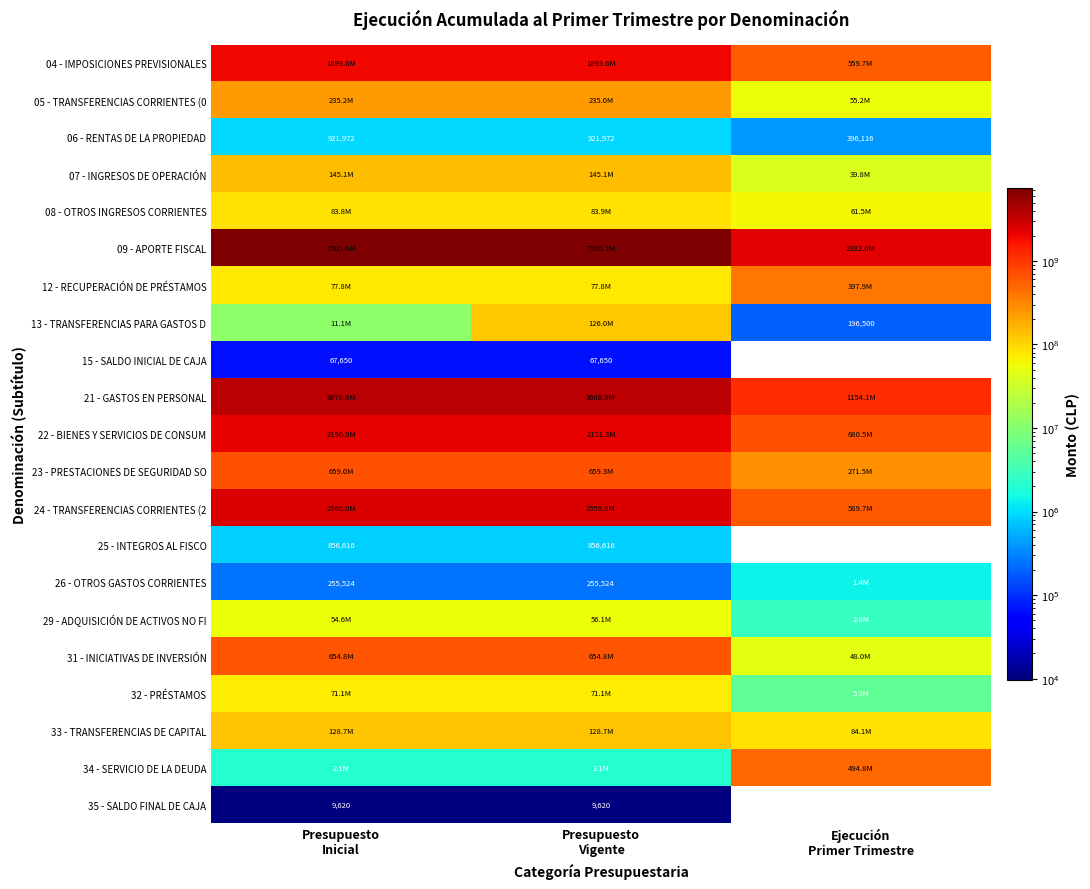

How many distinct data groups are displayed?

21